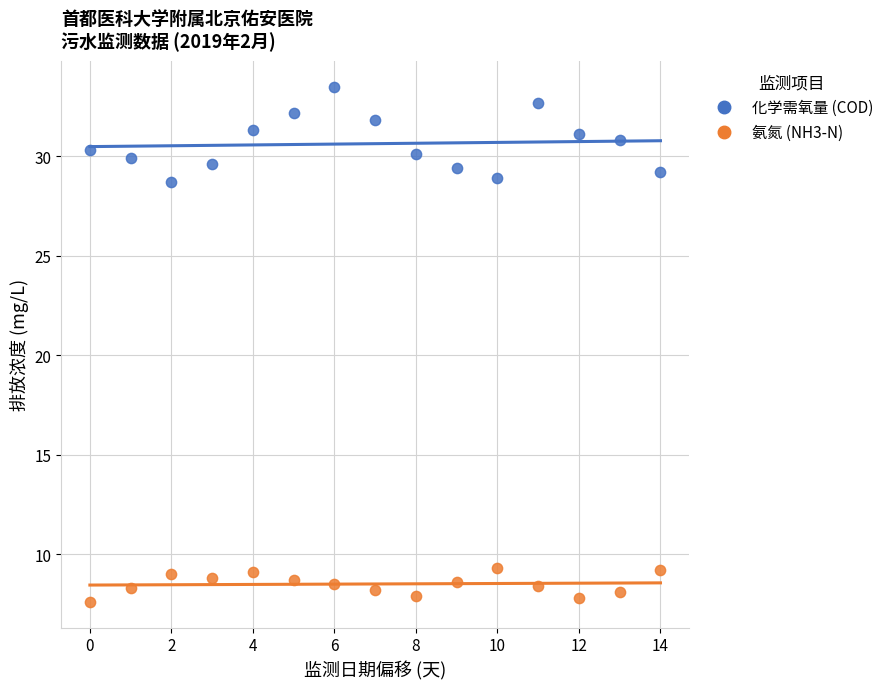

Which series contains the lowest Y value?

氨氮 (NH3-N)